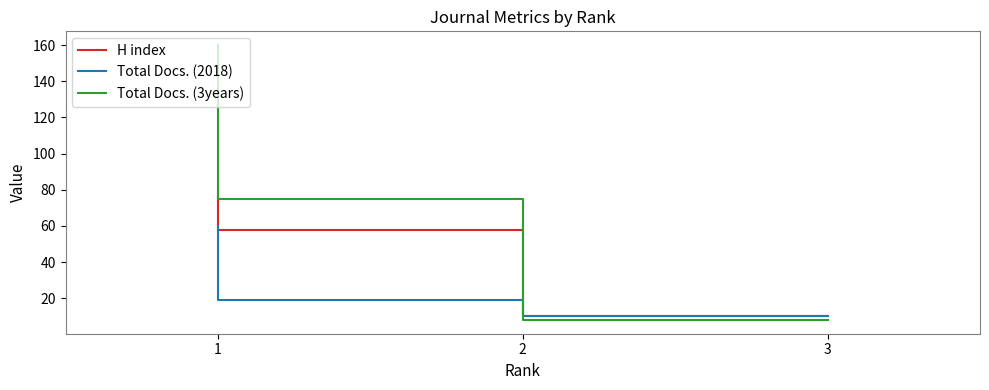

Which series has the largest total across all categories?

Total Docs. (3years)